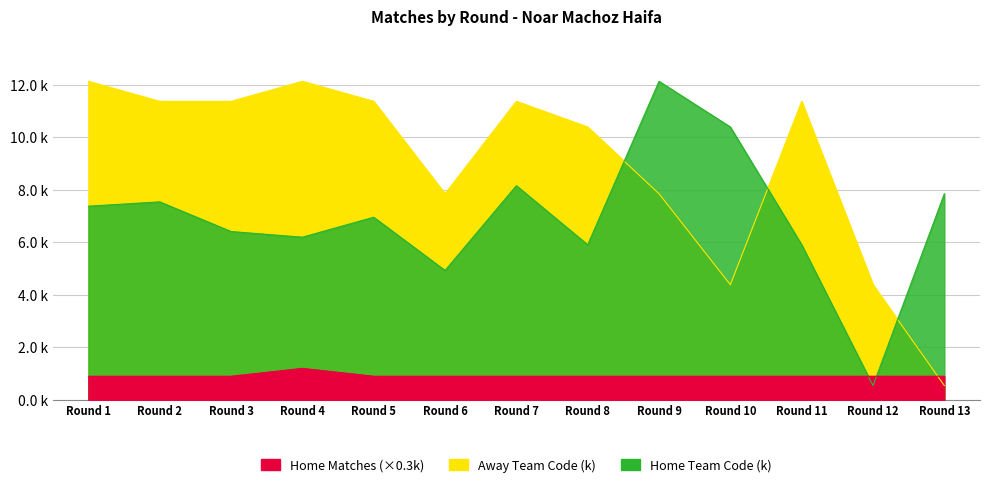

How many Home Matches values are between 0 and 1?

12